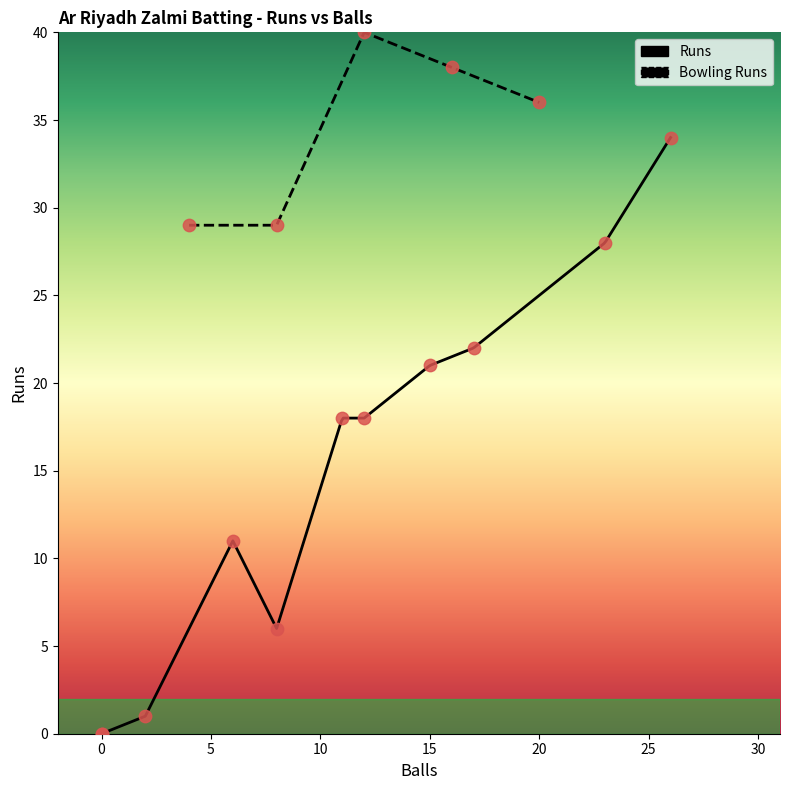

Which series has the largest Y range (max minus min)?

Runs